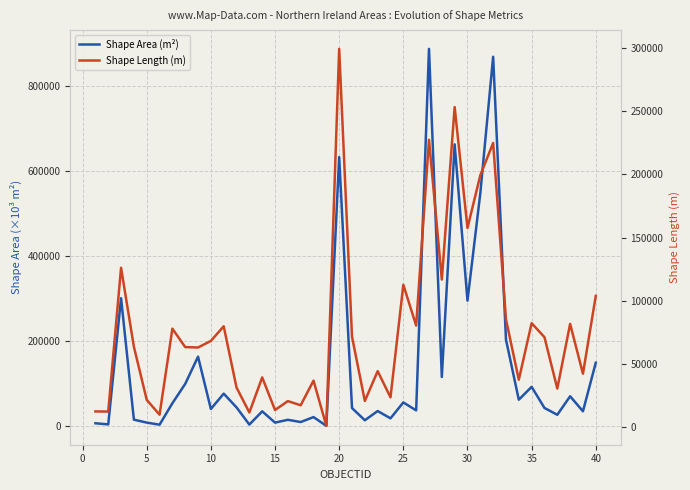

After their last crossing, which series has the higher values: Shape Length (m) or Shape Area (m²)?

Shape Area (m²)